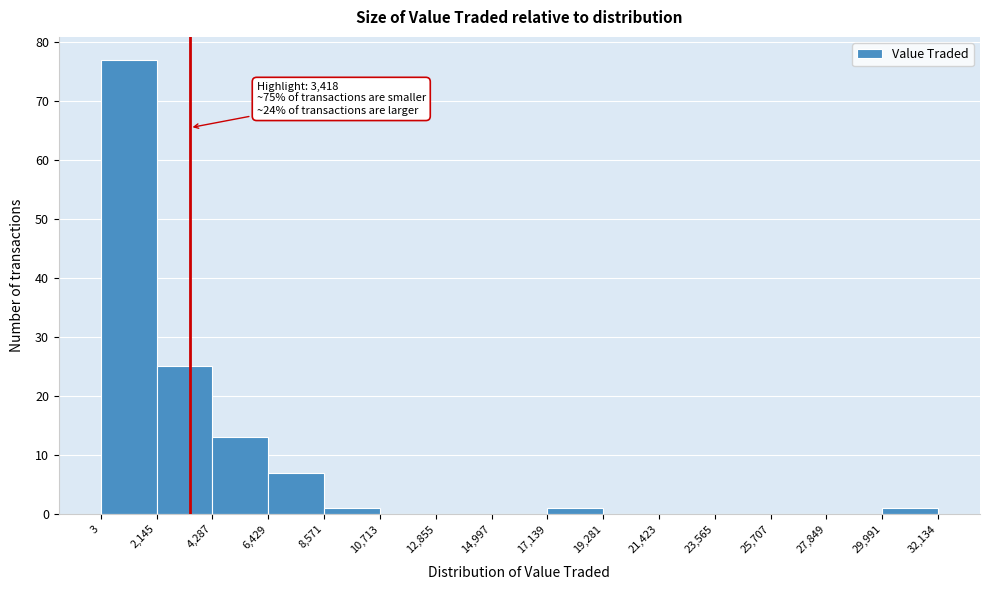

Which range on the x-axis has the tallest bar?

3 to 2,145